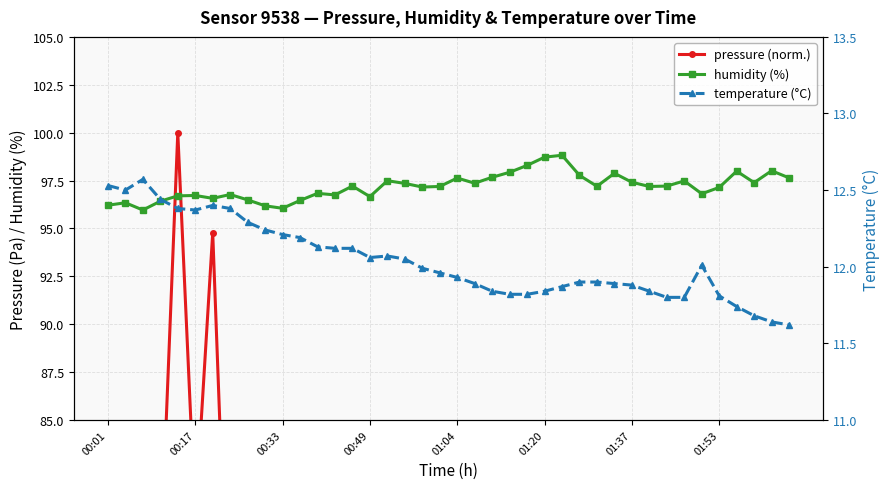

True or false: humidity (%) has more than 1 interior local peaks.

True